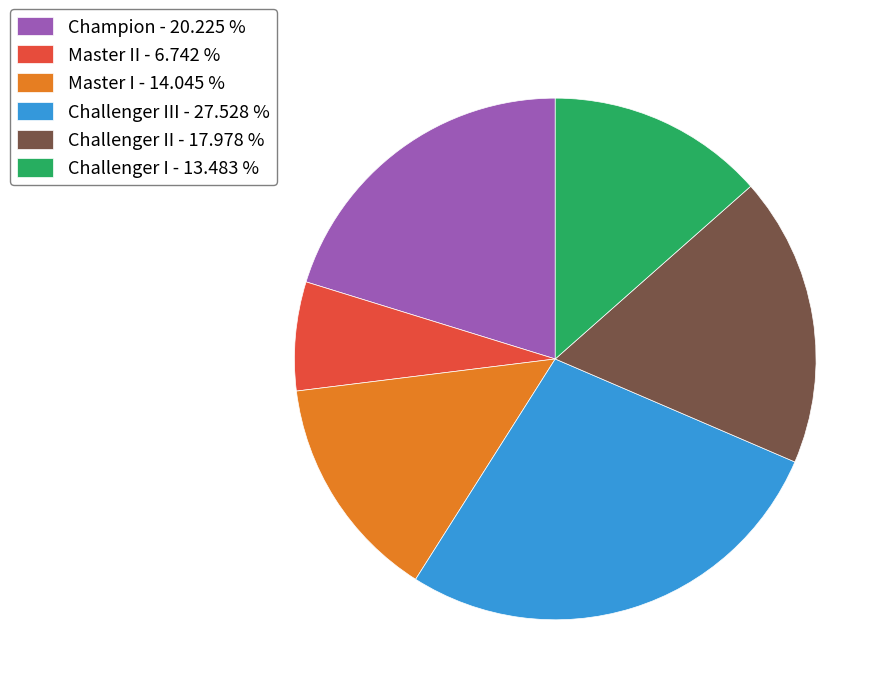

Approximately how many times larger is the value at Champion - 20.225 % compared to Challenger I - 13.483 %?

1.5